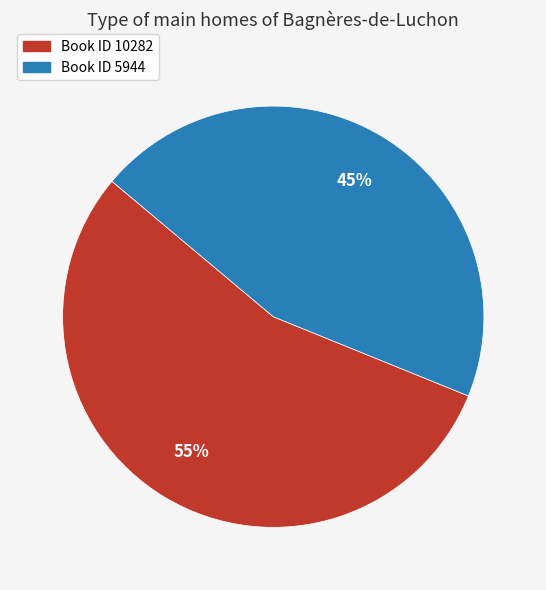

What is the majority slice?

Book ID 10282